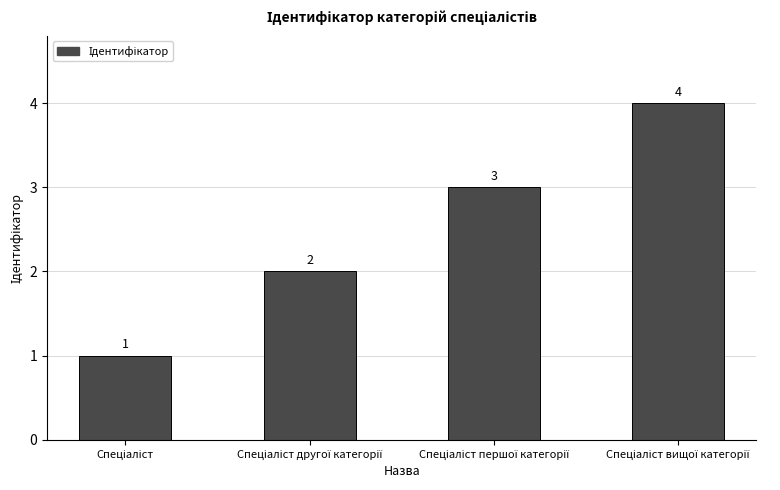

What is the minimum value shown in the chart?

1